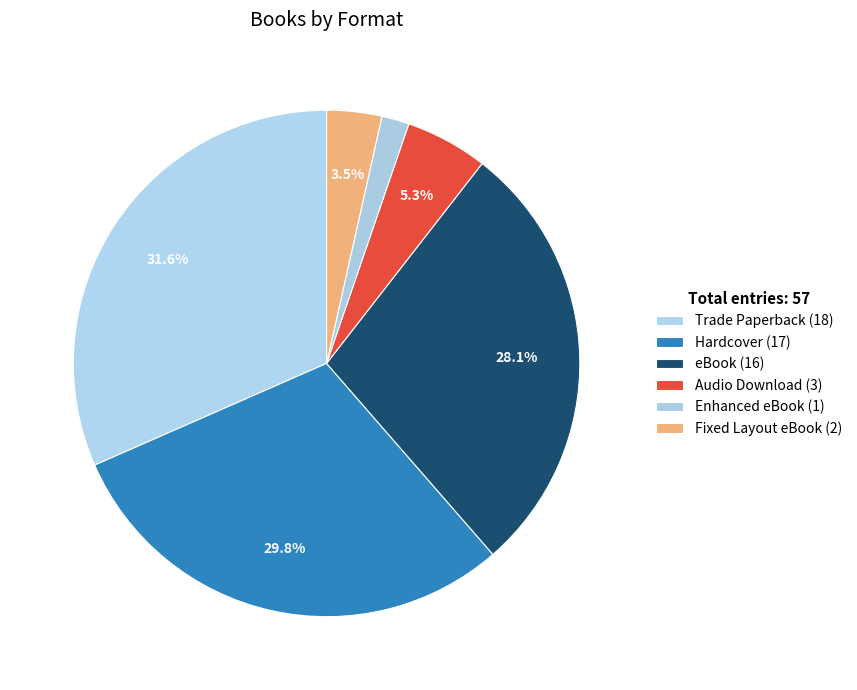

How many slices are in this pie chart?

6